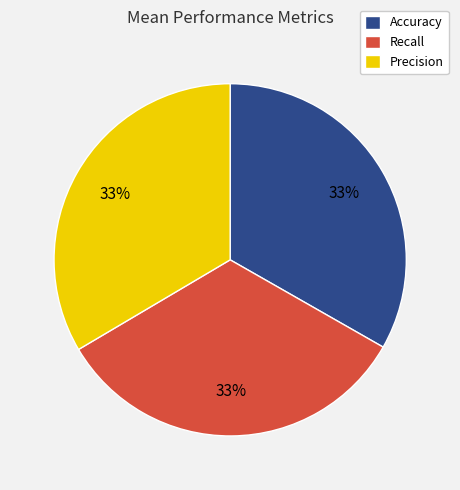

How many segments does this pie chart have?

3